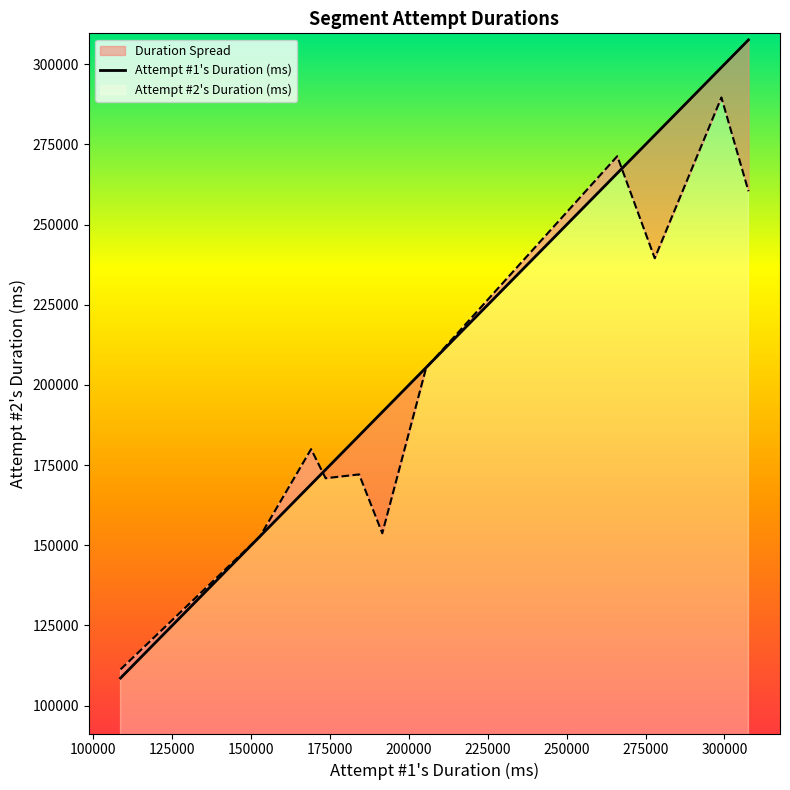

What is the value of the 7th point from the left?

205425